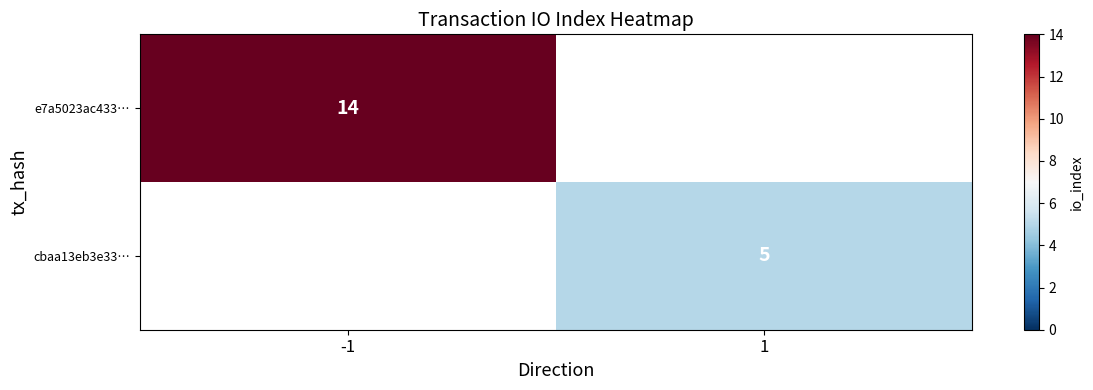

Is it true that cbaa13eb3e33… equals 2 at 1?

False